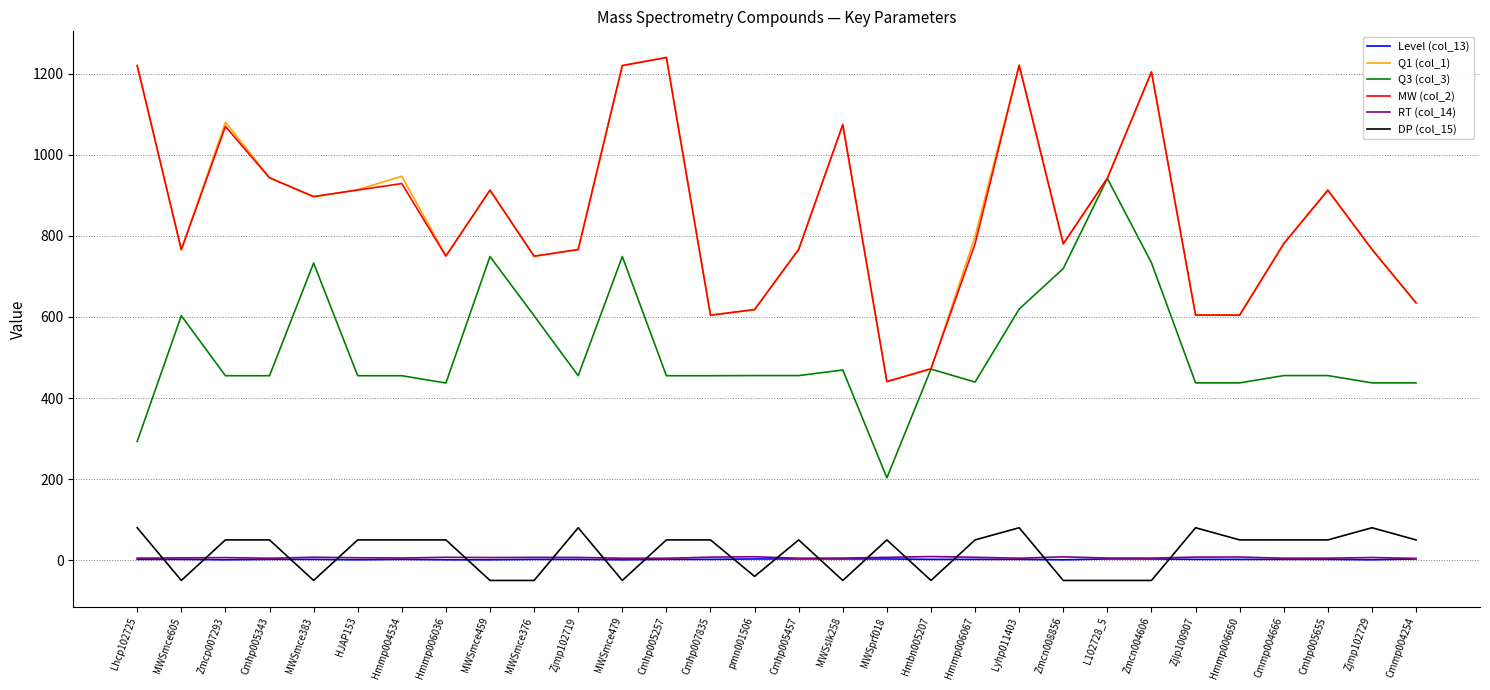

What are all the series names shown in the legend?

Level (col_13), Q1 (col_1), Q3 (col_3), MW (col_2), RT (col_14), DP (col_15)